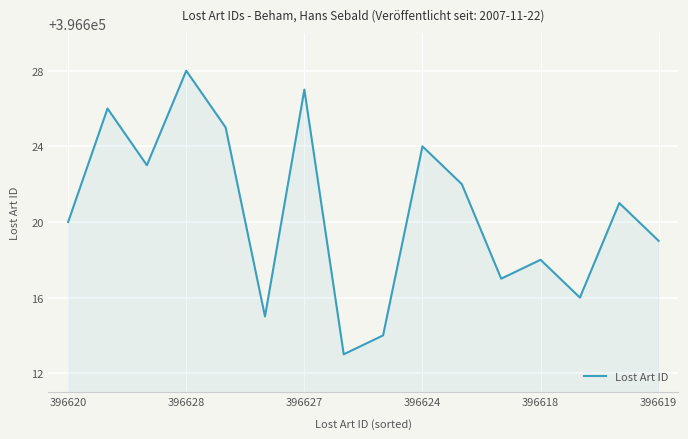

What is the difference between the second highest and minimum values?

14